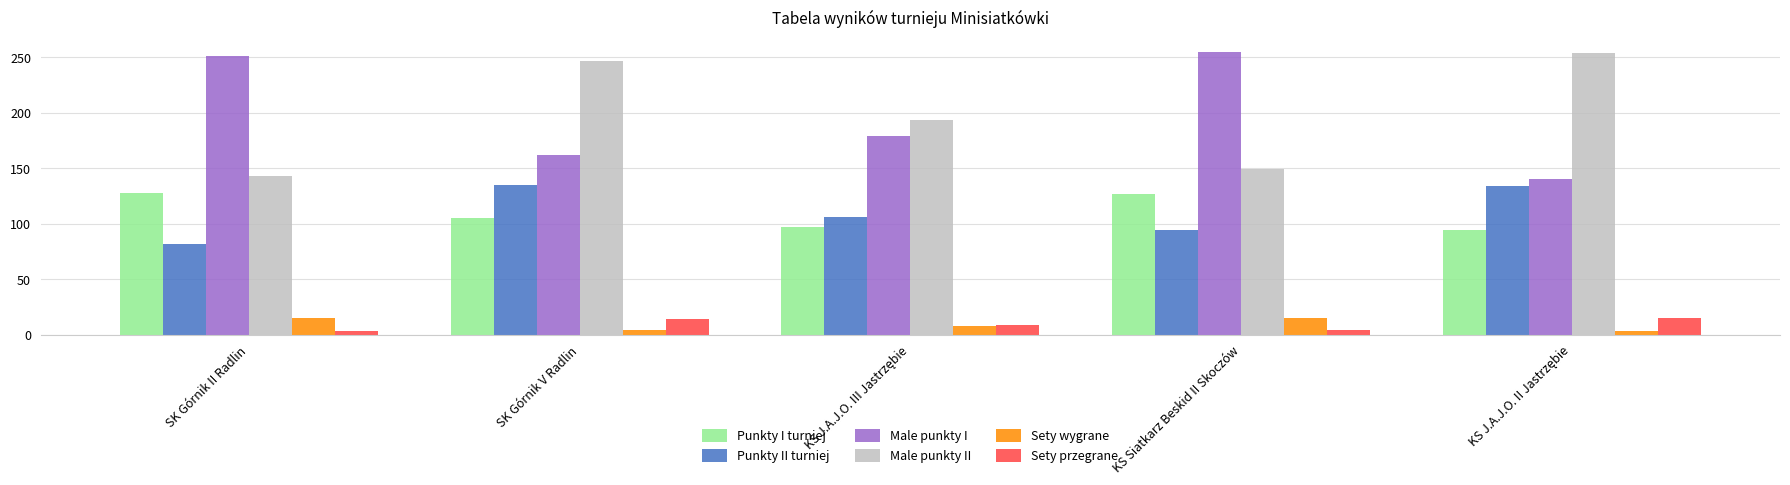

What value does the Sety wygrane series have at SK Górnik II Radlin?

15